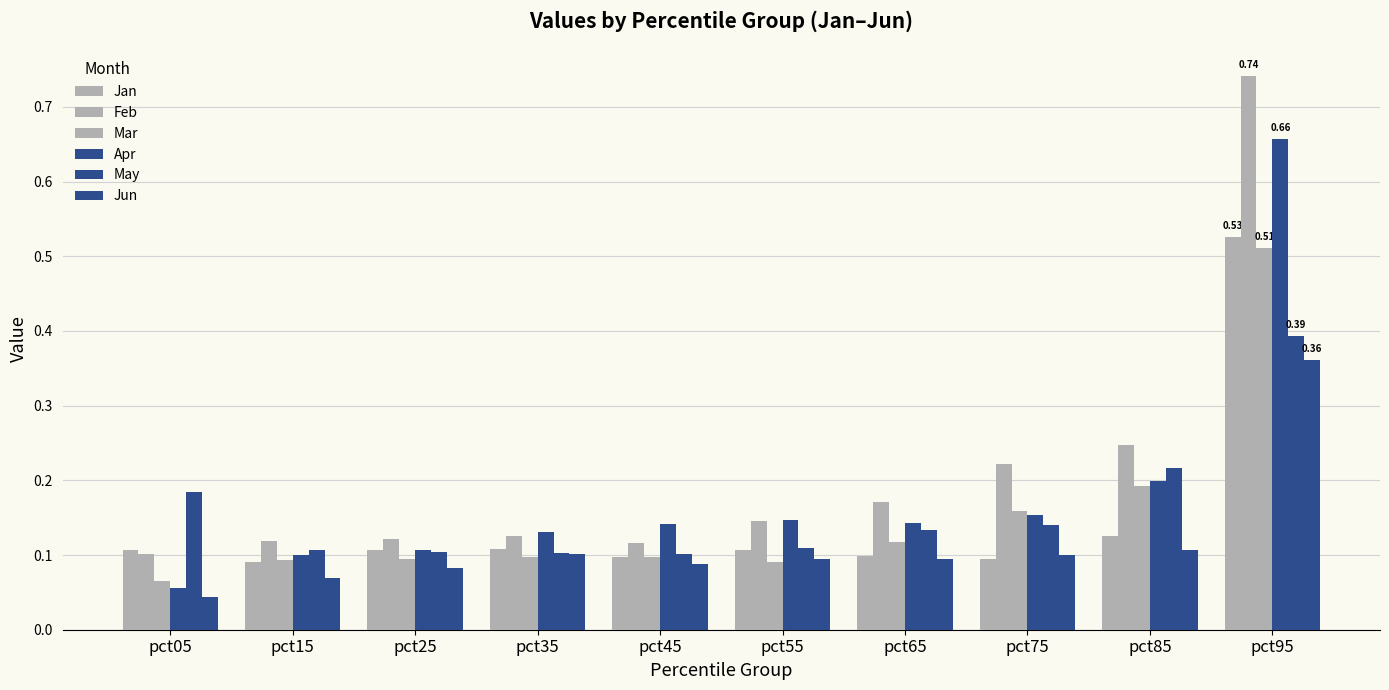

Reading right to left, what are all the values shown in this chart?

Jan: 0.5	0.1	0.1	0.1	0.1	0.1	0.1	0.1	0.1	0.1
Feb: 0.7	0.2	0.2	0.2	0.1	0.1	0.1	0.1	0.1	0.1
Mar: 0.5	0.2	0.2	0.1	0.1	0.1	0.1	0.1	0.1	0.1
Apr: 0.7	0.2	0.2	0.1	0.1	0.1	0.1	0.1	0.1	0.1
May: 0.4	0.2	0.1	0.1	0.1	0.1	0.1	0.1	0.1	0.2
Jun: 0.4	0.1	0.1	0.1	0.1	0.1	0.1	0.1	0.1	0.0